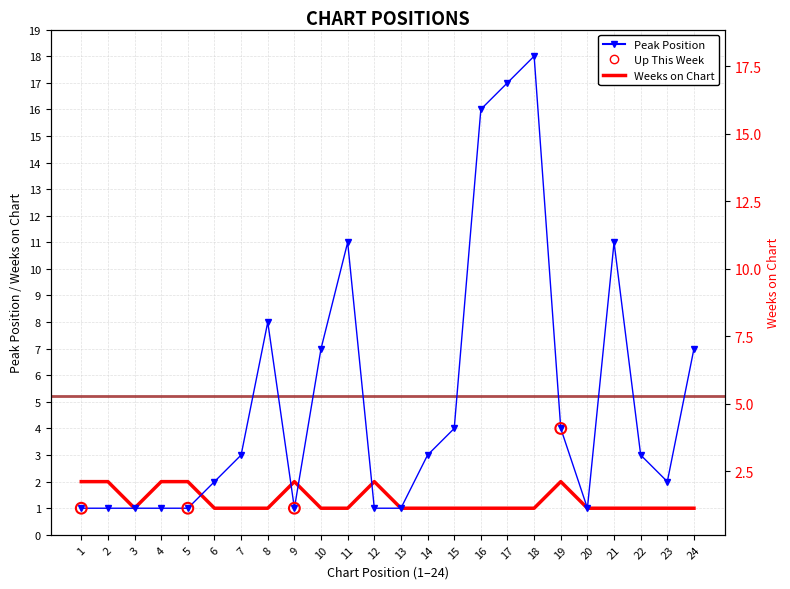

Which series has the largest Y range (max minus min)?

Peak Position